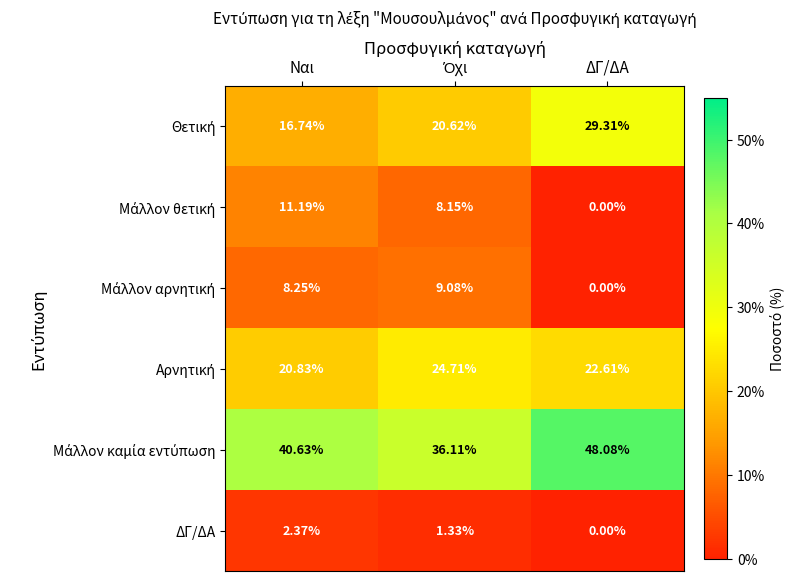

Which category has the highest value across all series?

ΔΓ/ΔΑ